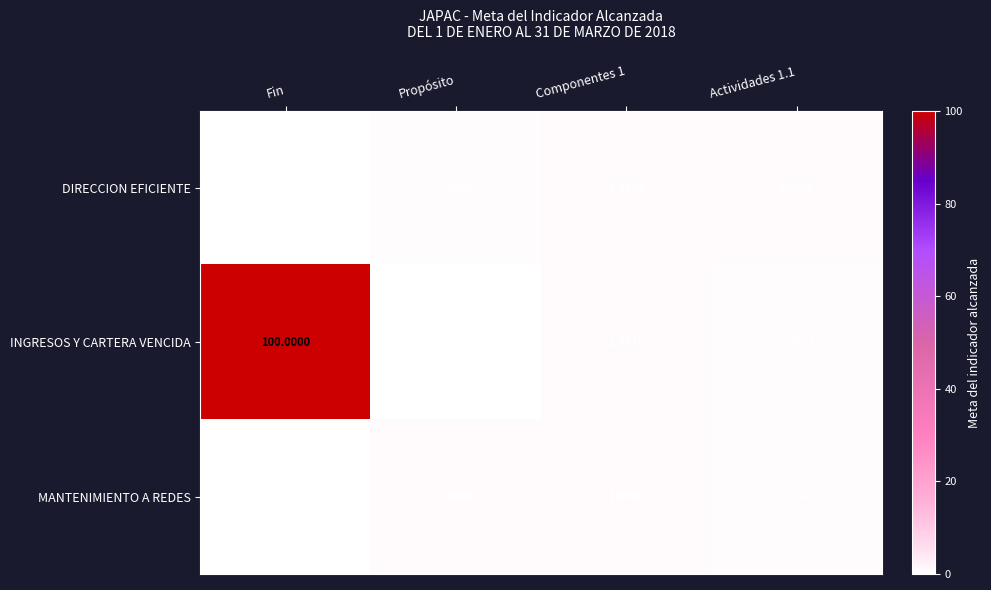

At Actividades 1.1, list the series in order from largest to smallest.

DIRECCION EFICIENTE, MANTENIMIENTO A REDES, INGRESOS Y CARTERA VENCIDA